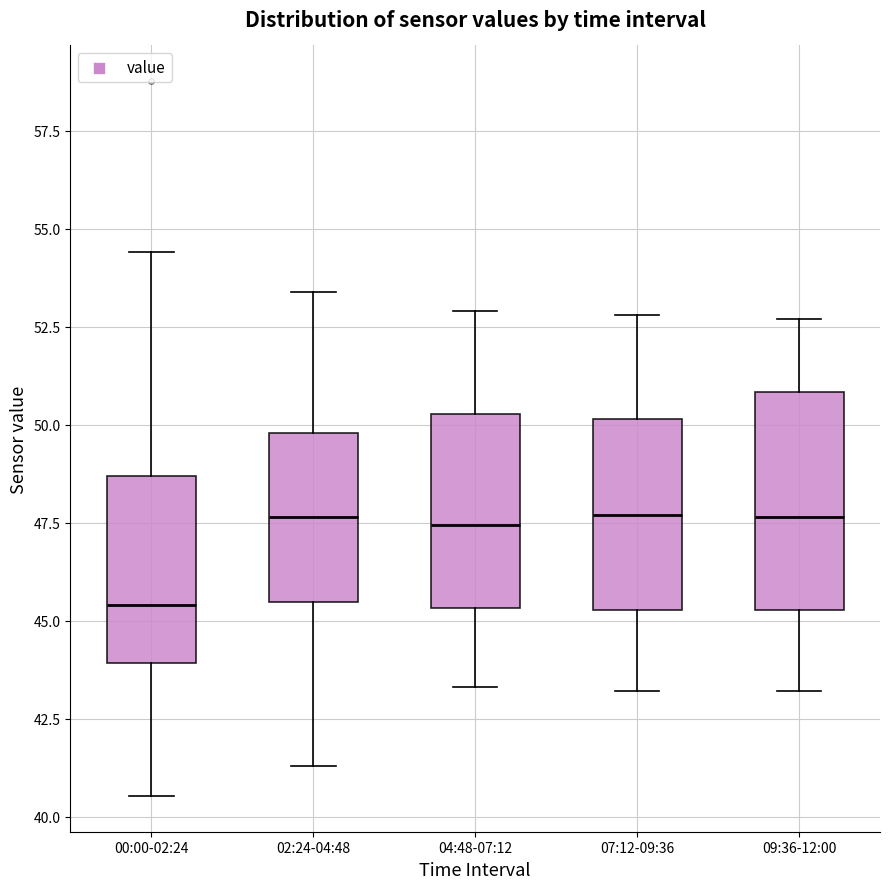

Reading left to right, transcribe this box plot: for each box, give where its median line is, the range the box spans, and where its two whiskers end, as read against the y-axis. The values are not printed on the chart, so give them approximately, as read against the axis.

00:00-02:24: median 45.5, box 44.0 to 48.5, whiskers 40.5 to 54.5
02:24-04:48: median 47.5, box 45.5 to 50.0, whiskers 41.5 to 53.5
04:48-07:12: median 47.5, box 45.5 to 50.5, whiskers 43.5 to 53.0
07:12-09:36: median 47.5, box 45.5 to 50.0, whiskers 43.0 to 53.0
09:36-12:00: median 47.5, box 45.5 to 51.0, whiskers 43.0 to 52.5